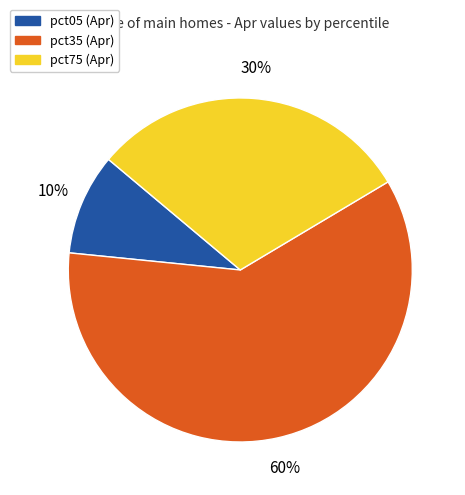

True or false: pct35 (Apr) accounts for 60% of the total.

True